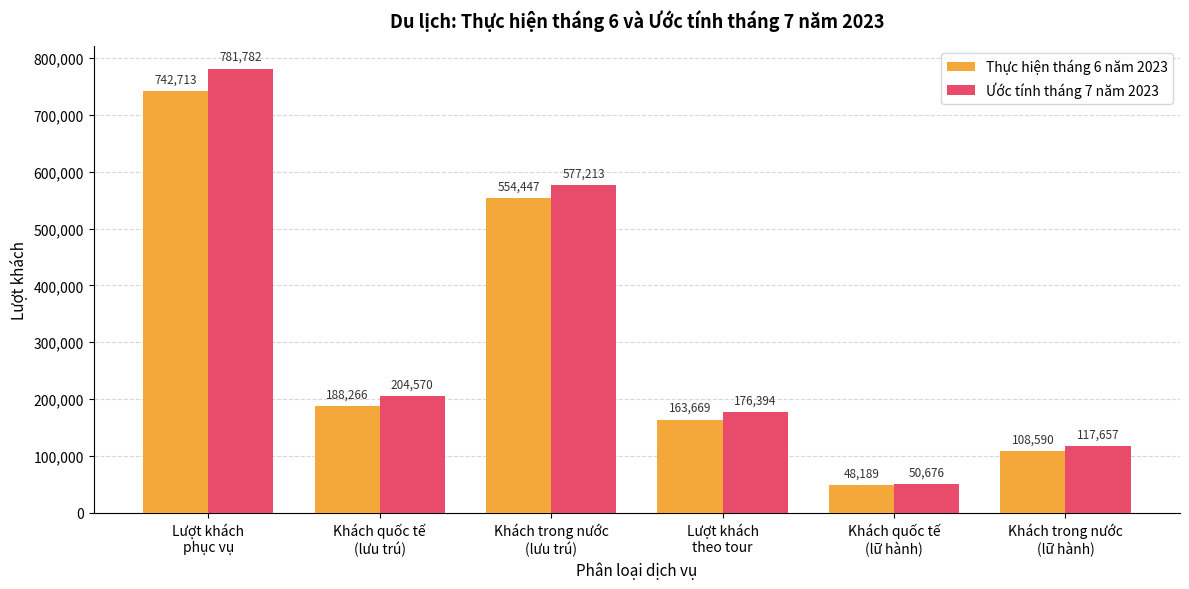

What are all the series names shown in the legend?

Thực hiện tháng 6 năm 2023, Ước tính tháng 7 năm 2023